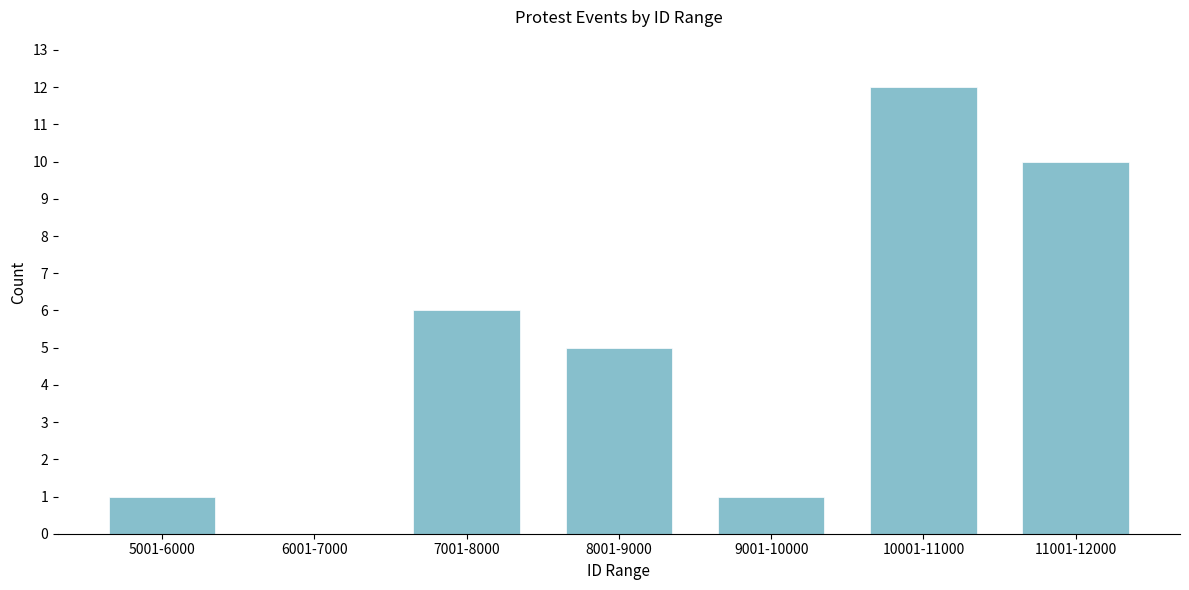

Reading left to right, transcribe all the data shown in this chart.

5001-6000=1	6001-7000=0	7001-8000=6	8001-9000=5	9001-10000=1	10001-11000=12	11001-12000=10